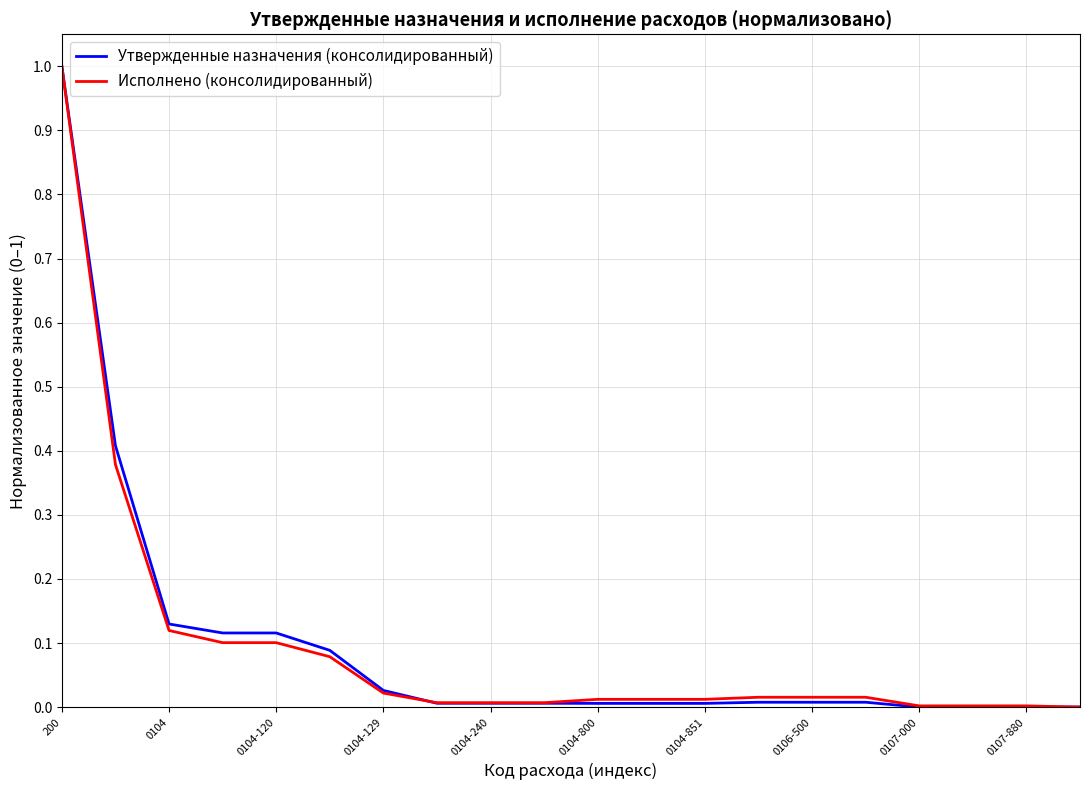

How many lines are shown in the chart?

2